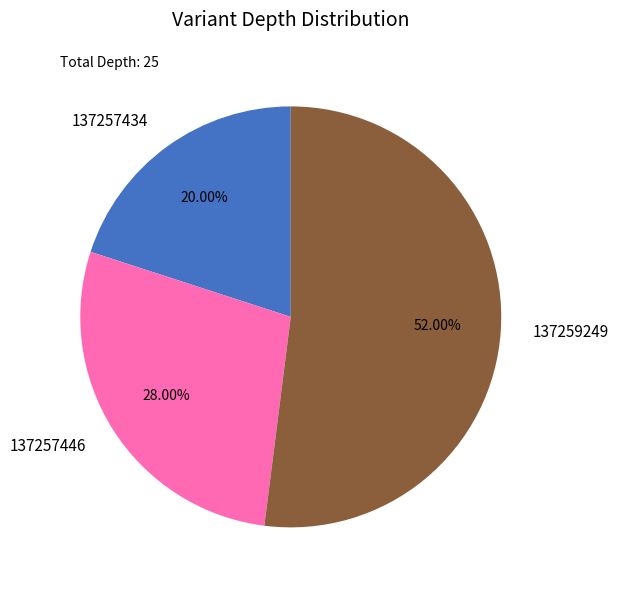

Combined, do 137259249 and 137257434 account for over 50%?

Yes